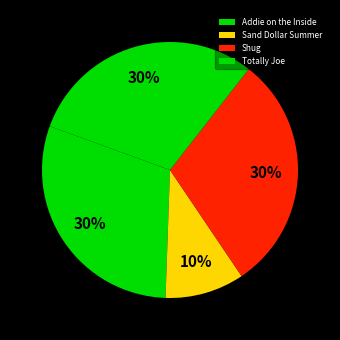

The Addie on the Inside slice represents 18% of the pie. True or false?

False